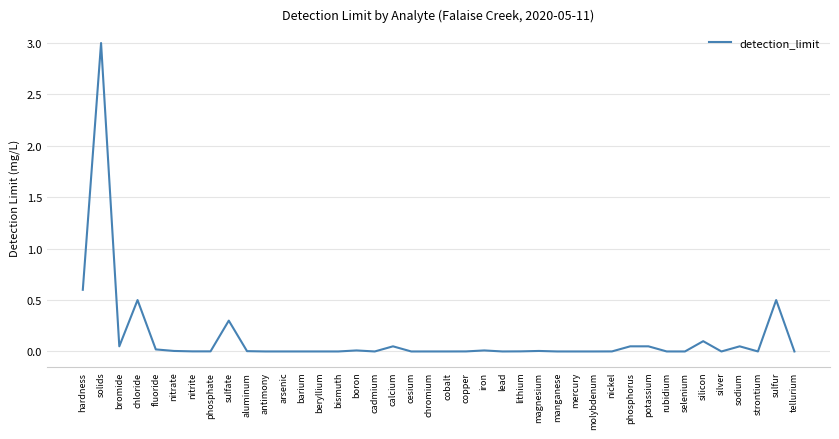

The value at bromide is 0.1. True or false?

True